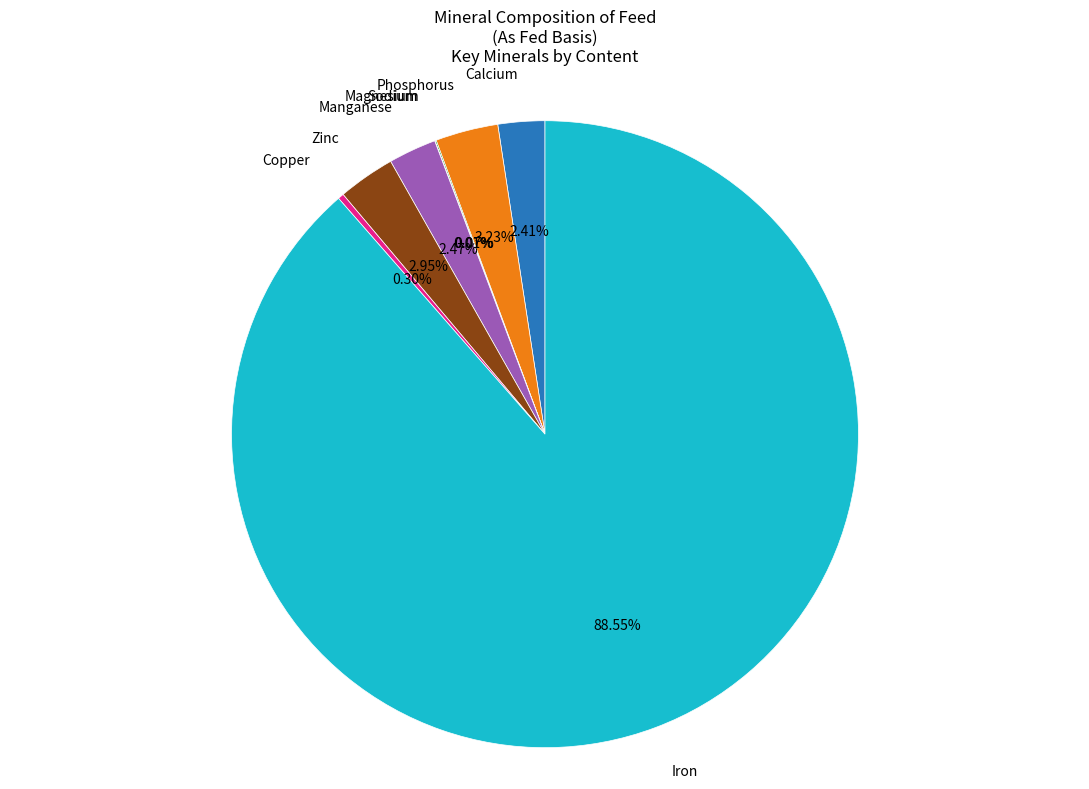

Is there any slice that represents more than half of the pie?

Yes